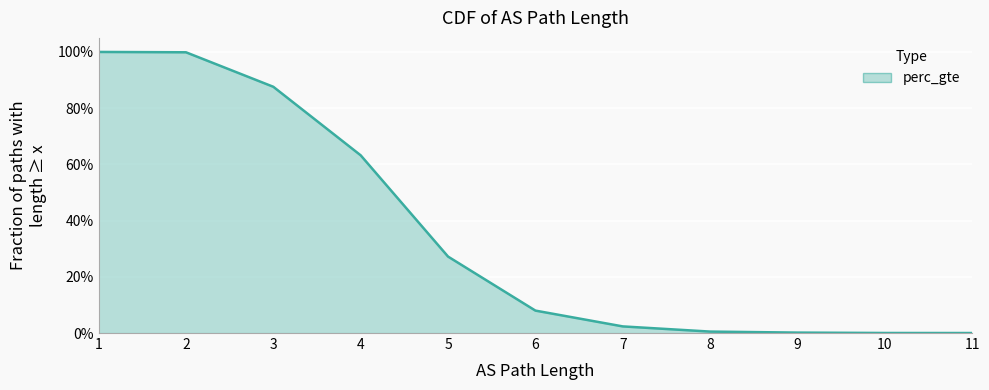

True or false: the data has more than 1 interior local peaks.

False